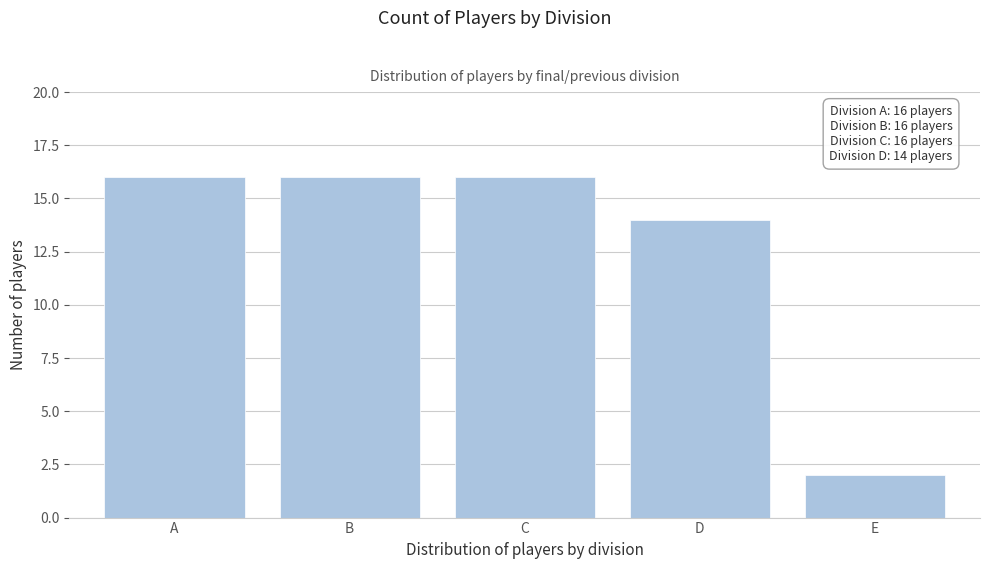

Reading right to left, extract all data points from this chart.

E=2	D=14	C=16	B=16	A=16